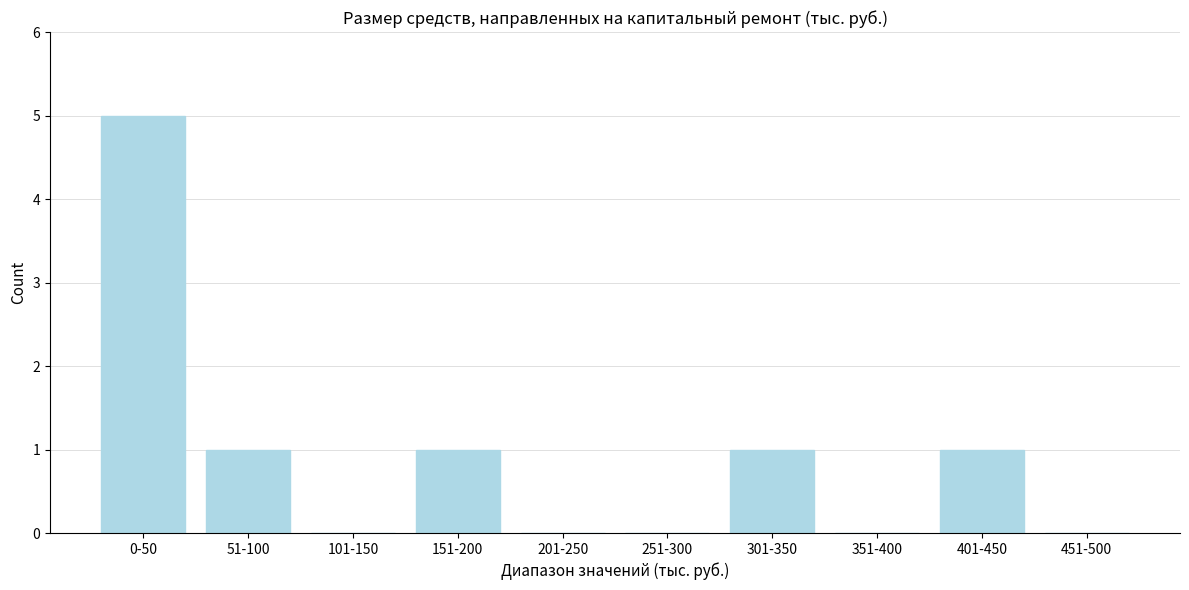

Reading left to right, extract all data points from this chart.

0-50=5	51-100=1	101-150=0	151-200=1	201-250=0	251-300=0	301-350=1	351-400=0	401-450=1	451-500=0